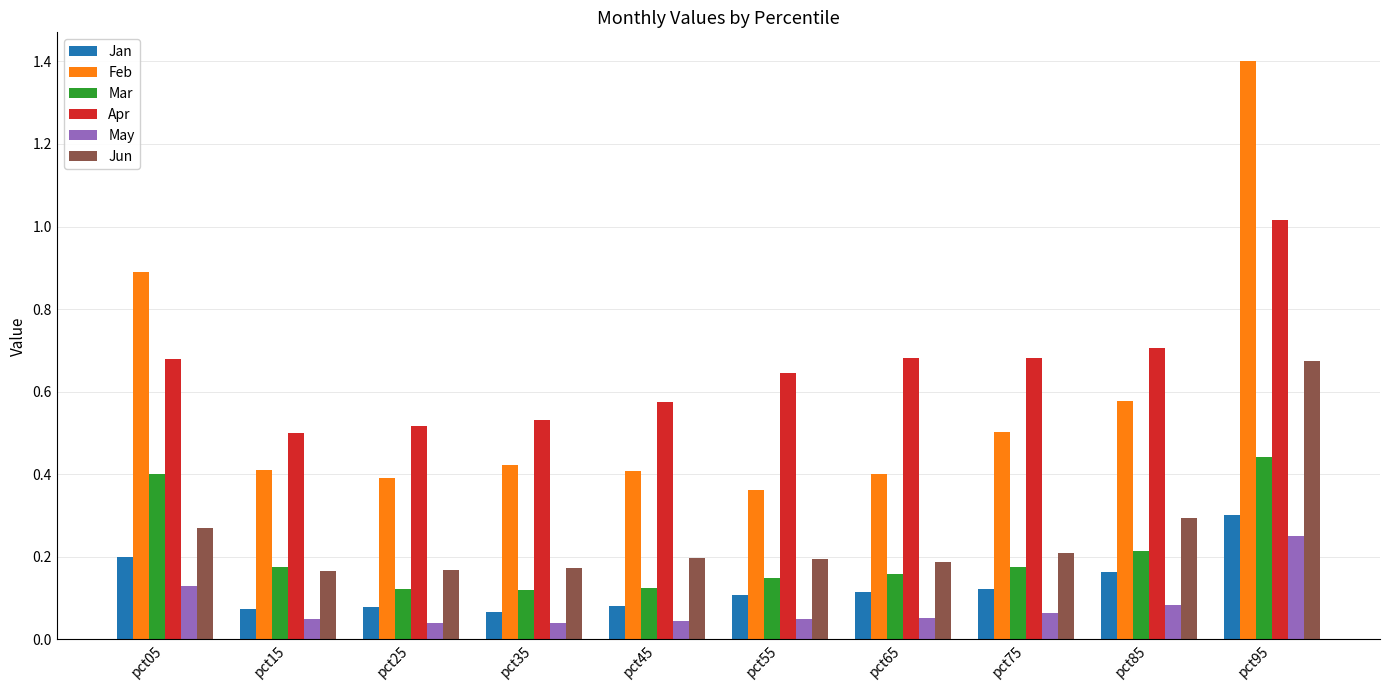

At which label does Apr reach its peak?

pct95